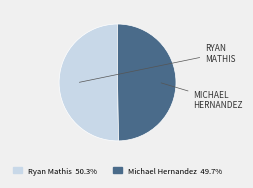

Which has a higher value, Ryan Mathis or Michael Hernandez?

Ryan Mathis